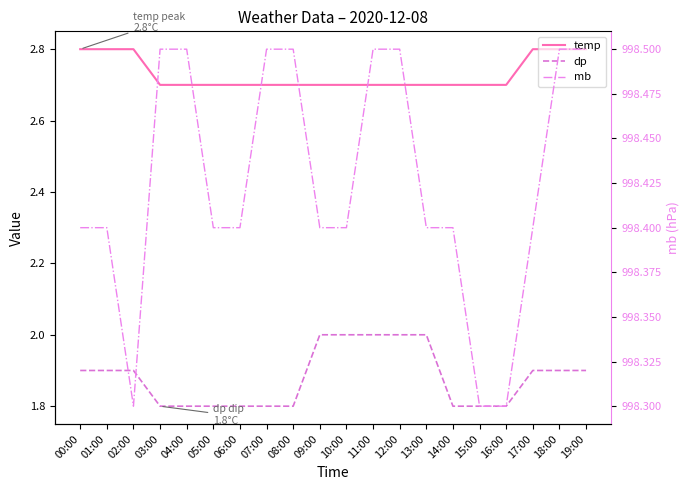

Is the value of temp at 03:00 greater than the value of mb at 17:00?

No